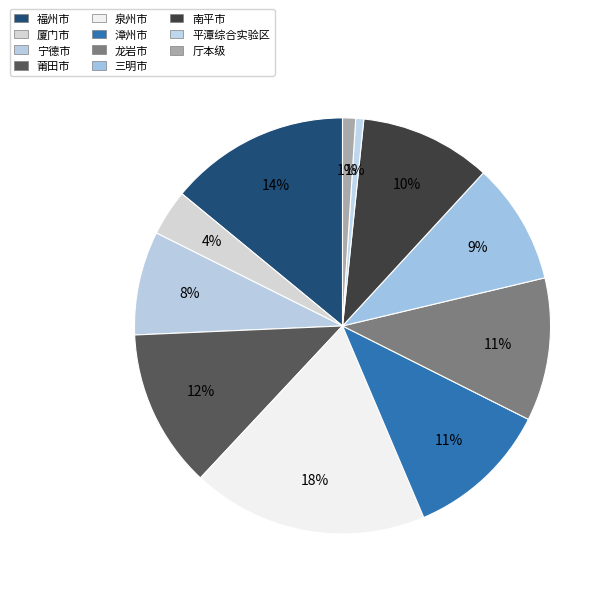

Count the number of slices in the pie.

11